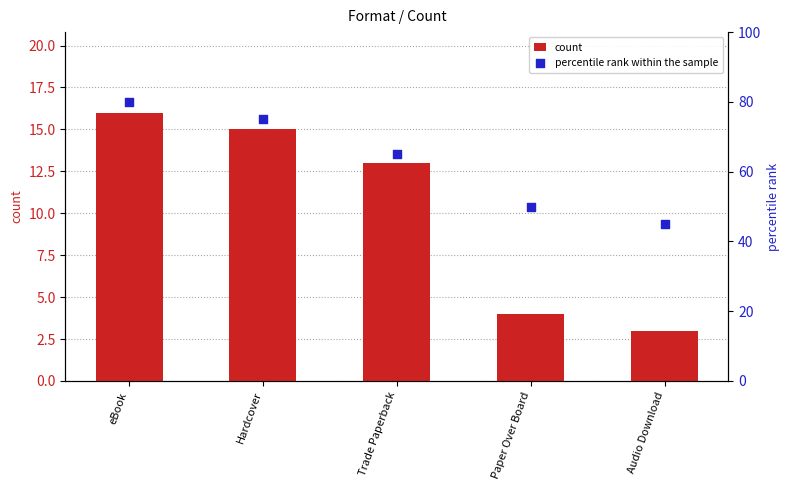

What are all the series names shown in the legend?

count, percentile rank within the sample